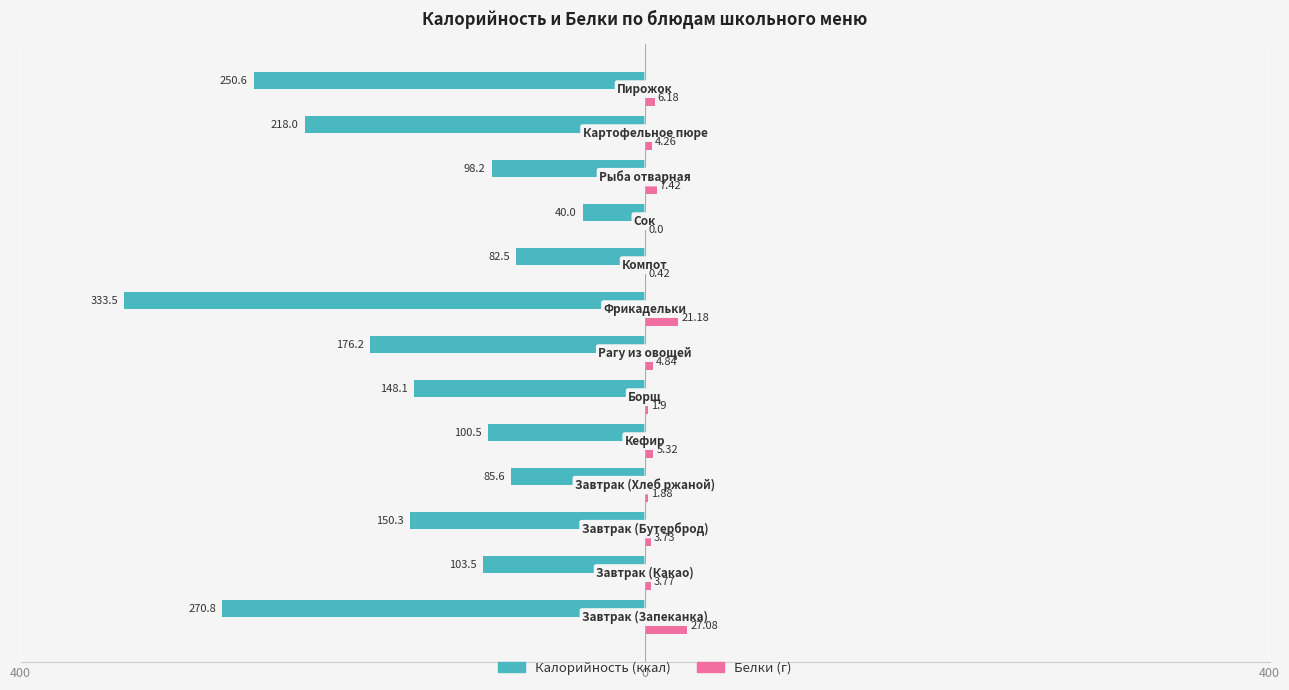

Reading right to left, transcribe all the data shown in this chart.

Калорийность: -250.6	-218.0	-98.2	-40.0	-82.5	-333.5	-176.2	-148.1	-100.5	-85.6	-150.3	-103.5	-270.8
Белки (г): 6.2	4.3	7.4	0.0	0.4	21.2	4.8	1.9	5.3	1.9	3.7	3.8	27.1